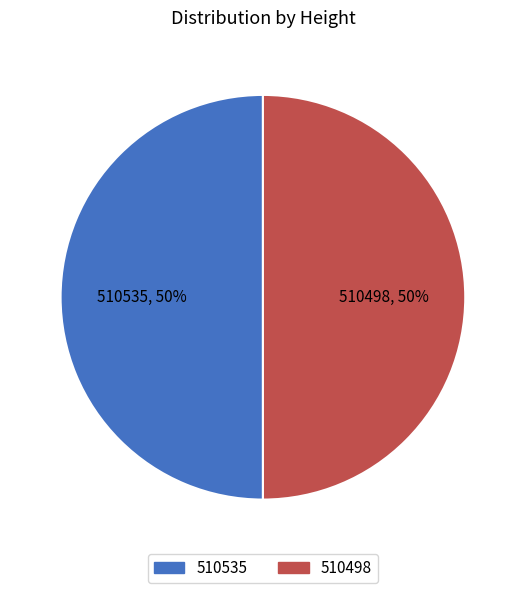

Do 510535 and 510498 together represent more than half of the pie?

Yes